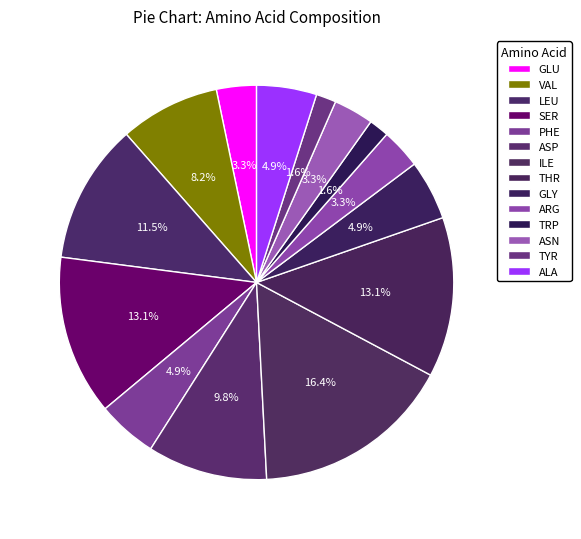

How many segments does this pie chart have?

14